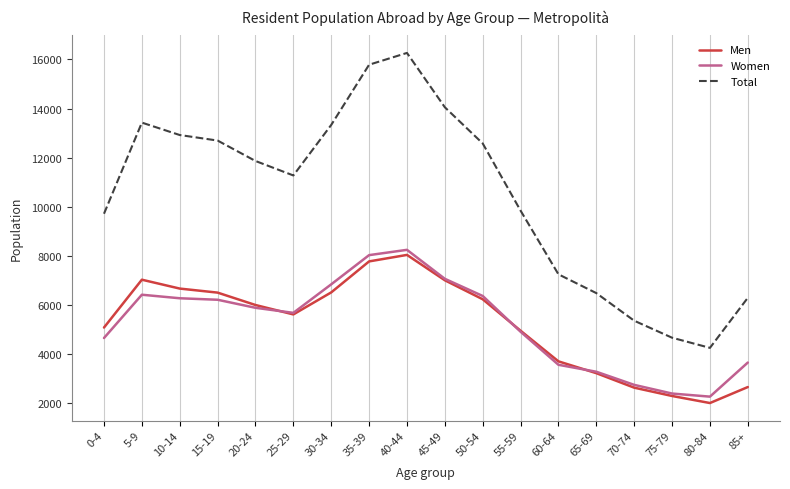

What is the total value across all series at 75-79?

9306